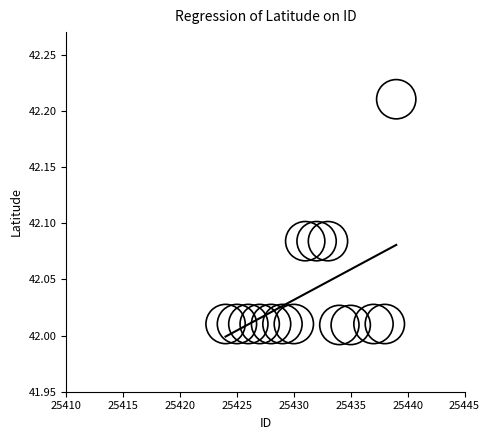

What is the range of X values (max minus min)?

15.0